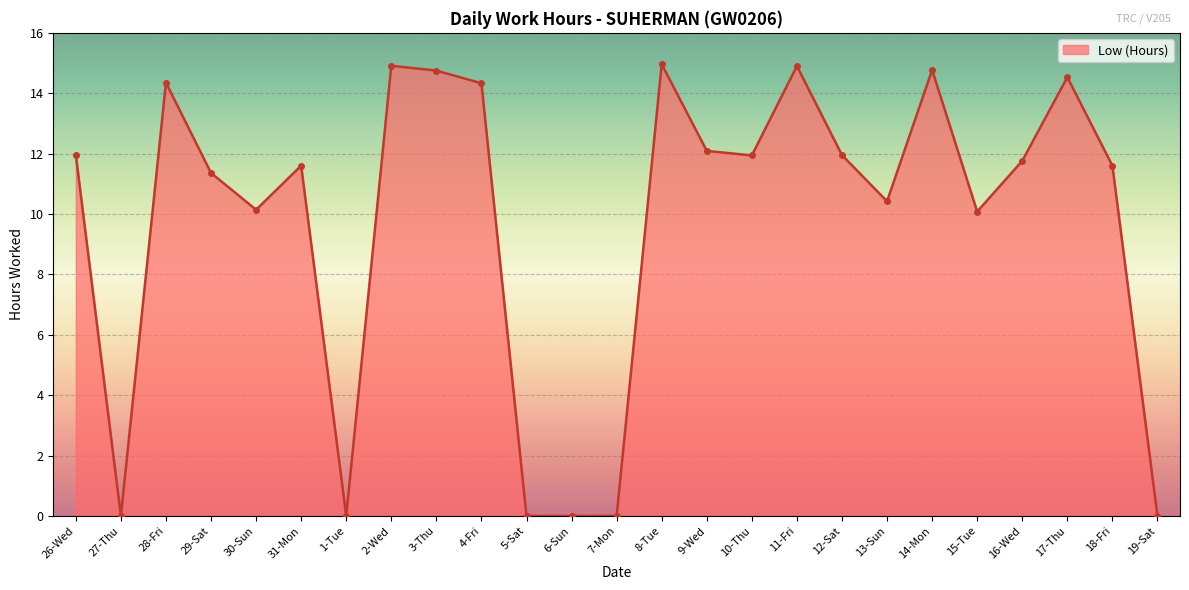

Does the chart display data point markers on the line(s)?

Yes